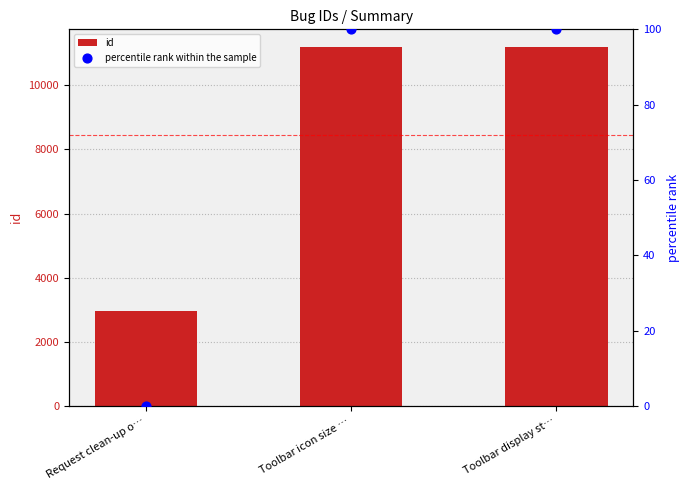

At which category is the sum across all series the highest?

Toolbar display st…